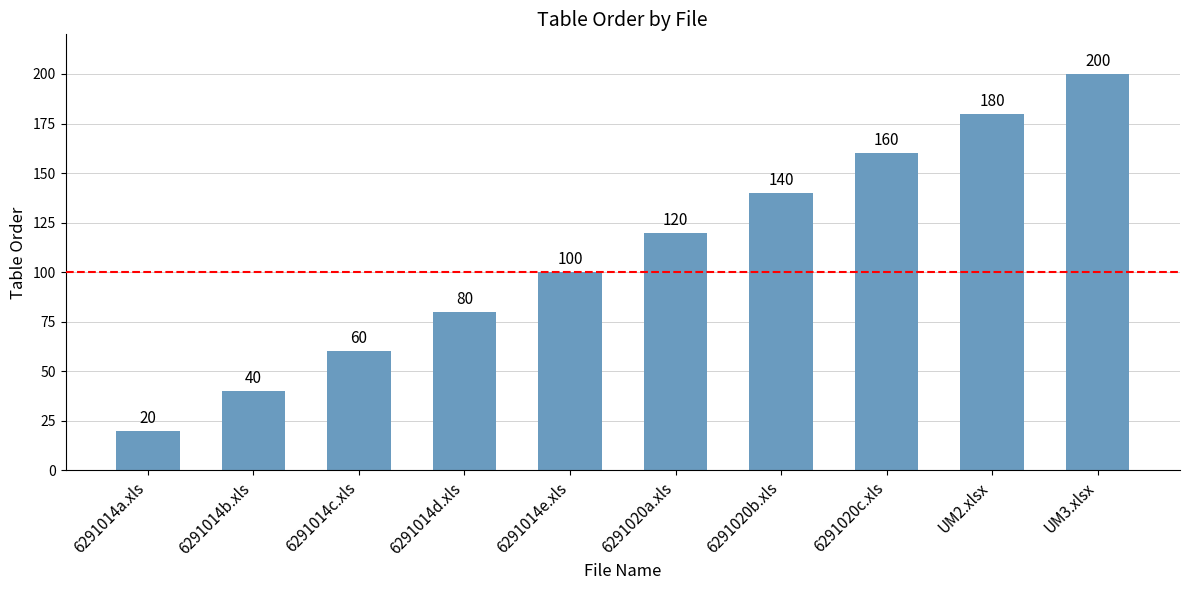

What is the minimum value shown in the chart?

20